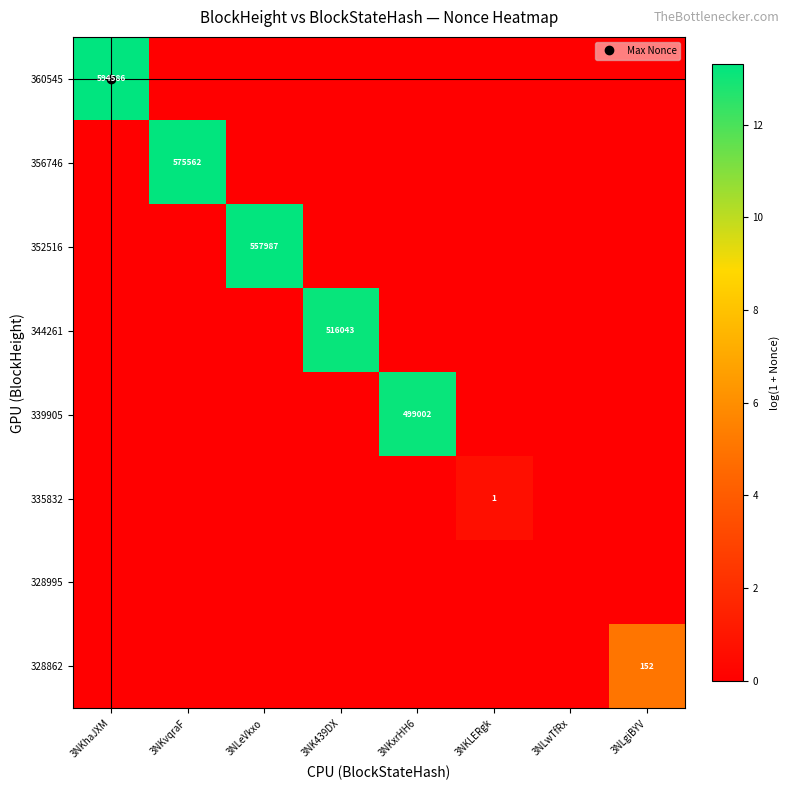

What is the difference between the maximum and second lowest values in the 356746 series?

13.3